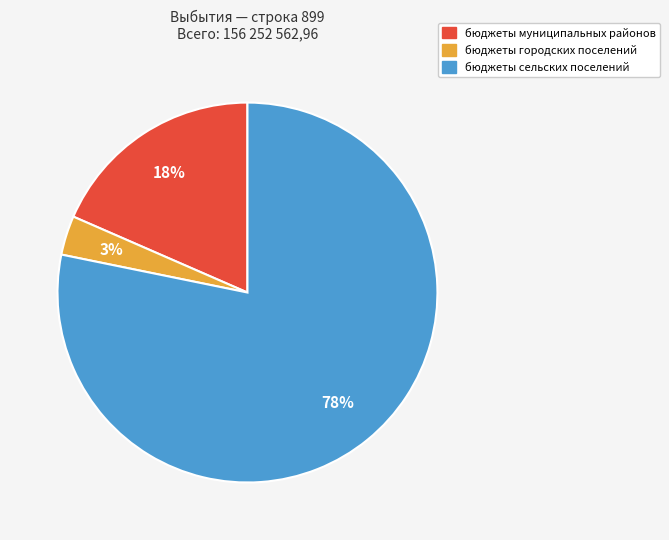

To the nearest percent, what is the average slice percentage?

33%